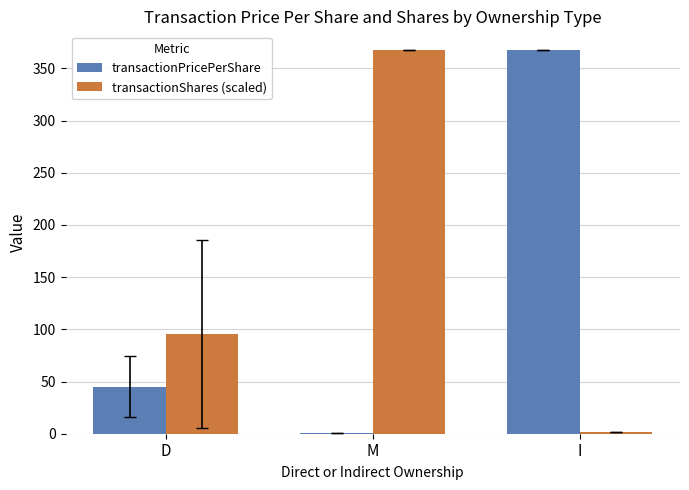

What are all the series names shown in the legend?

transactionPricePerShare, transactionShares (scaled)